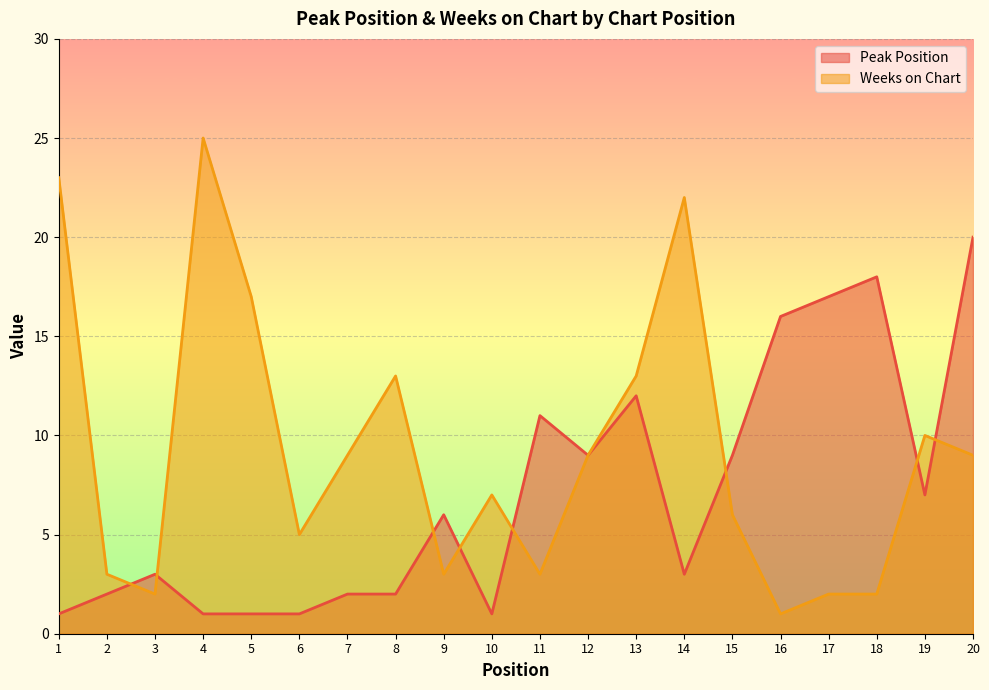

What is the value of the Weeks on Chart point at the 13th from the left?

13